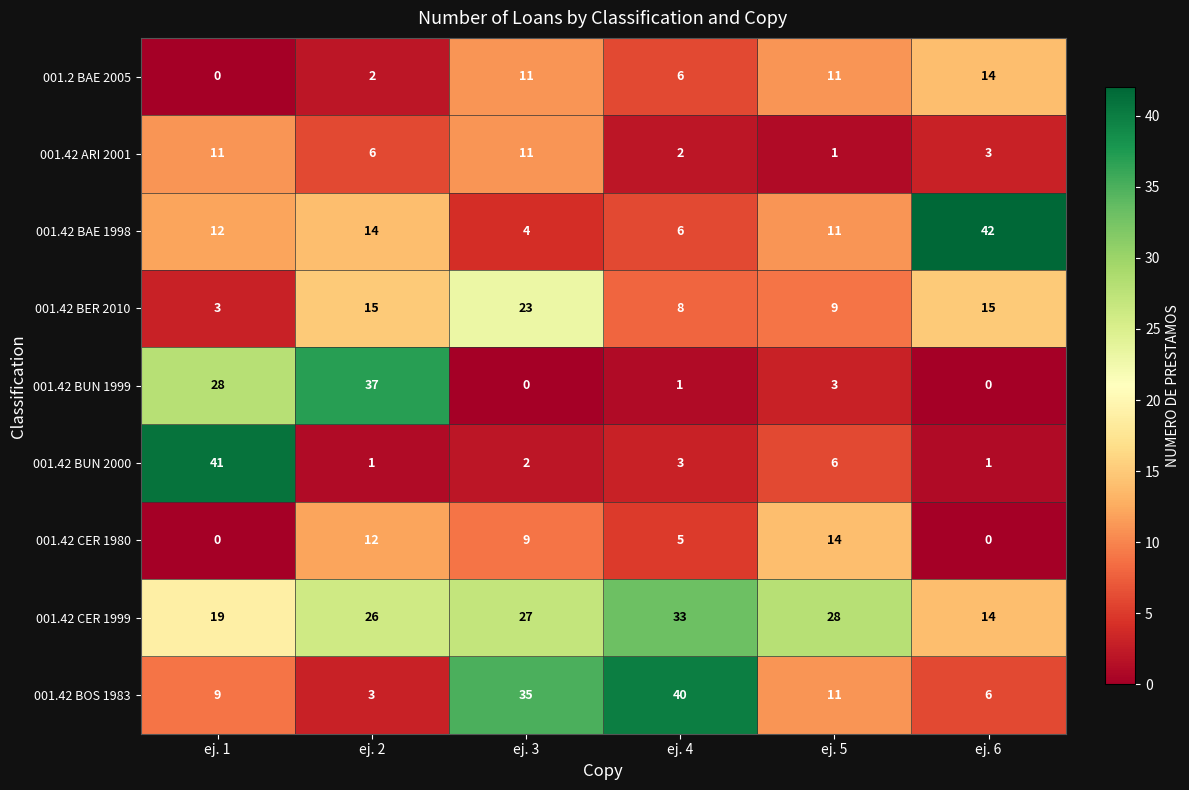

Rank the categories by 001.42 BAE 1998 value from highest to lowest.

ej. 6, ej. 2, ej. 1, ej. 5, ej. 4, ej. 3